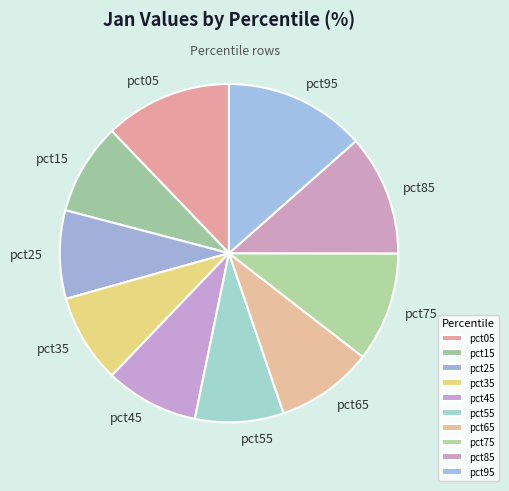

Which has a higher value, pct05 or pct45?

pct05